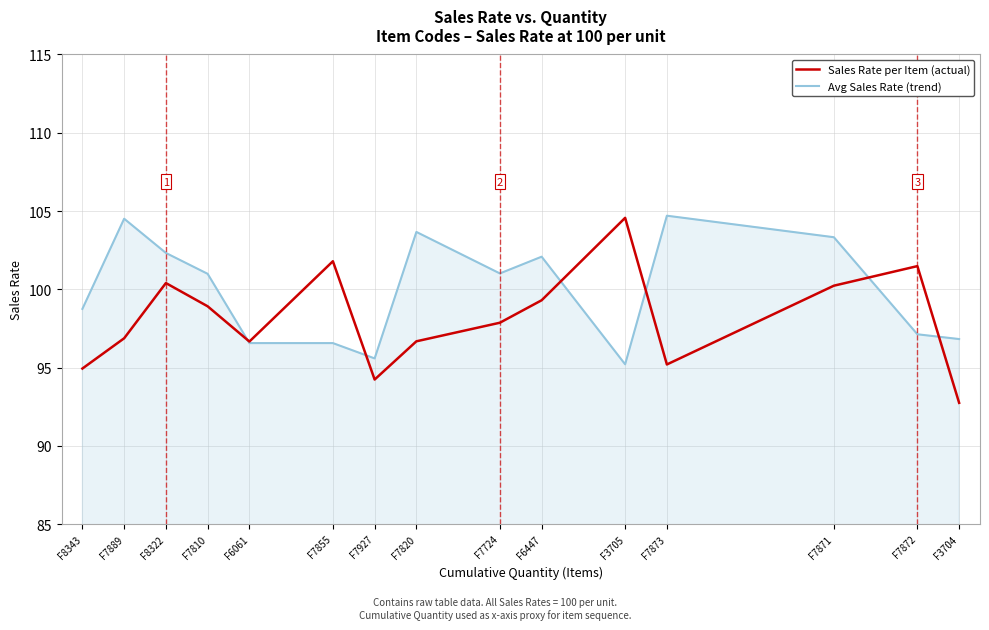

At which label does Sales Rate per Item (actual) reach its peak?

F3705